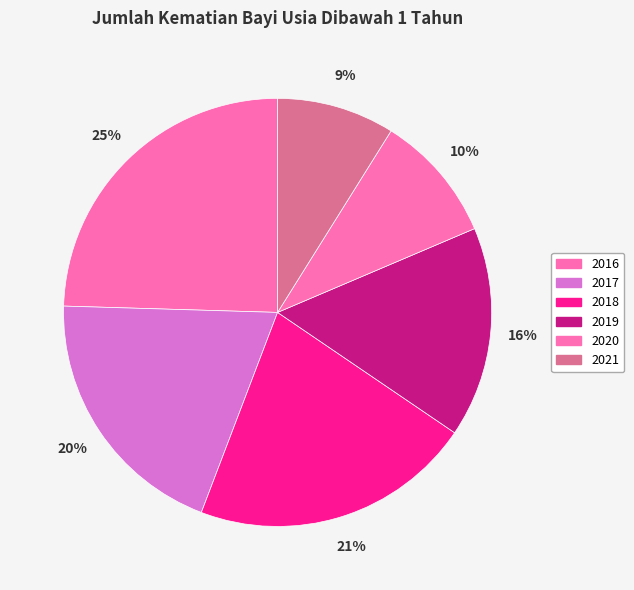

Which has a higher value, 2020 or 2019?

2019